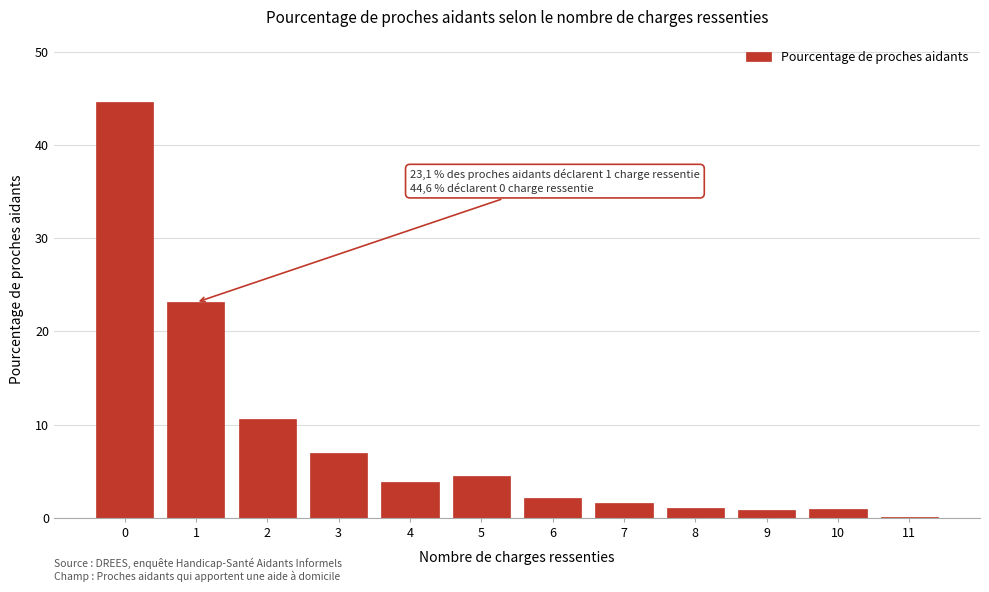

What is the maximum value shown in the chart?

44.6